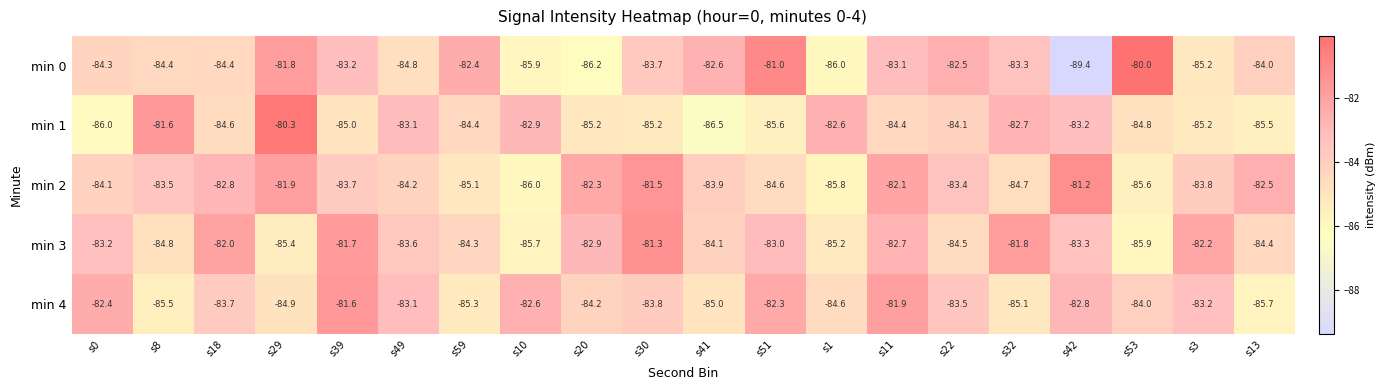

The min 1 series shows -129.9 at s53. True or false?

False